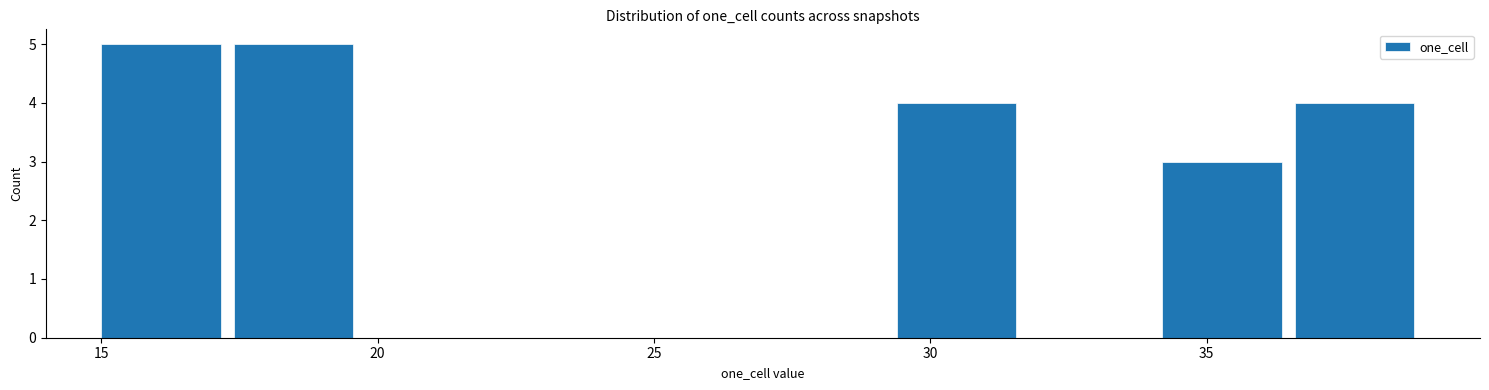

Reading left to right, list every bar in this chart as the range it spans on the x-axis followed by its height. Neither the bar edges nor the heights are printed on the chart, so give them approximately, as read against the axes.

15.0 to 17.4: 5
17.4 to 19.8: 5
19.8 to 22.2: 0
22.2 to 24.6: 0
24.6 to 27.0: 0
27.0 to 29.4: 0
29.4 to 31.8: 4
31.8 to 34.2: 0
34.2 to 36.6: 3
36.6 to 39.0: 4